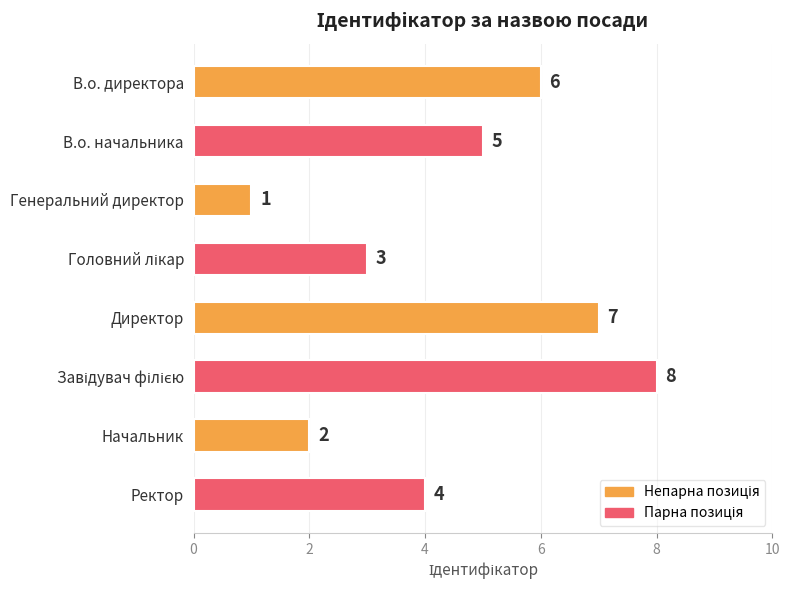

Which has a higher value, В.о. директора or Генеральний директор?

В.о. директора